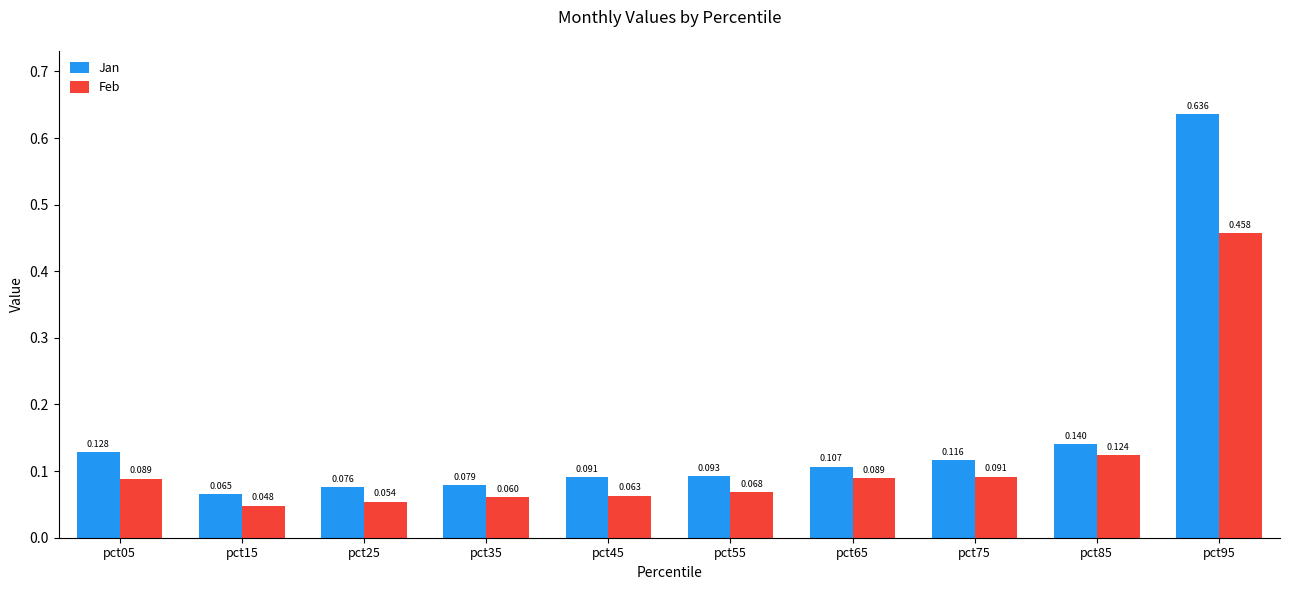

How many categories are shown in the chart?

10